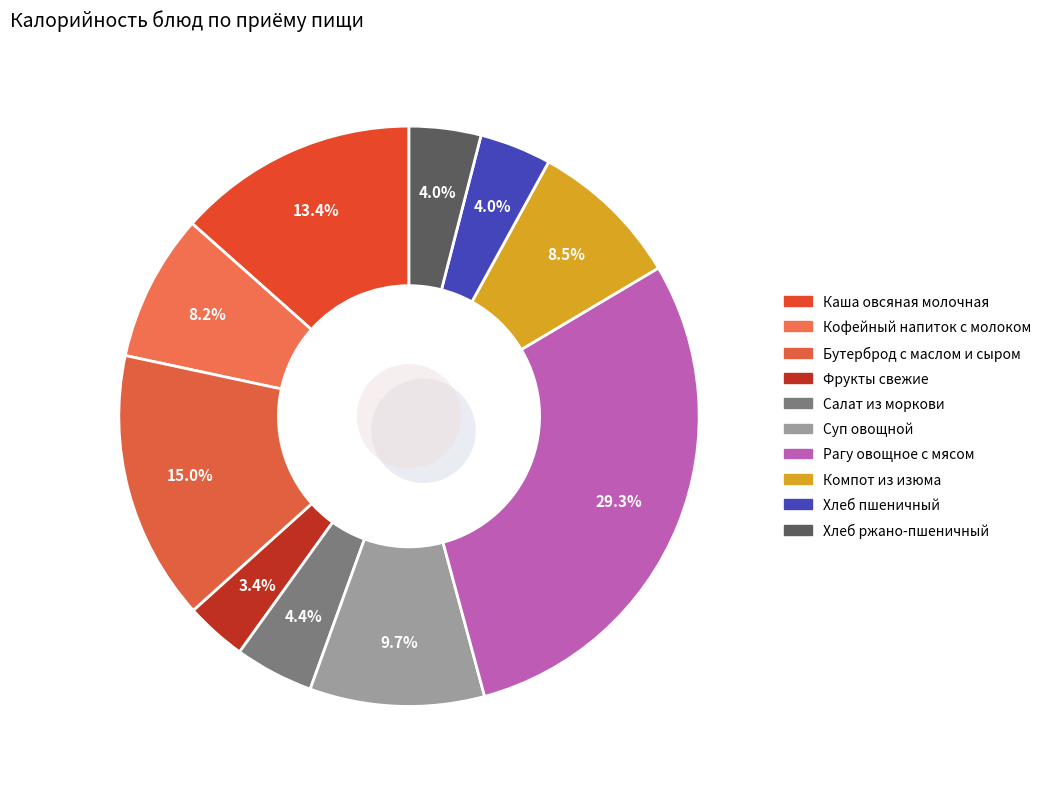

What is the total percentage of Салат из моркови and Суп овощной?

14.1%